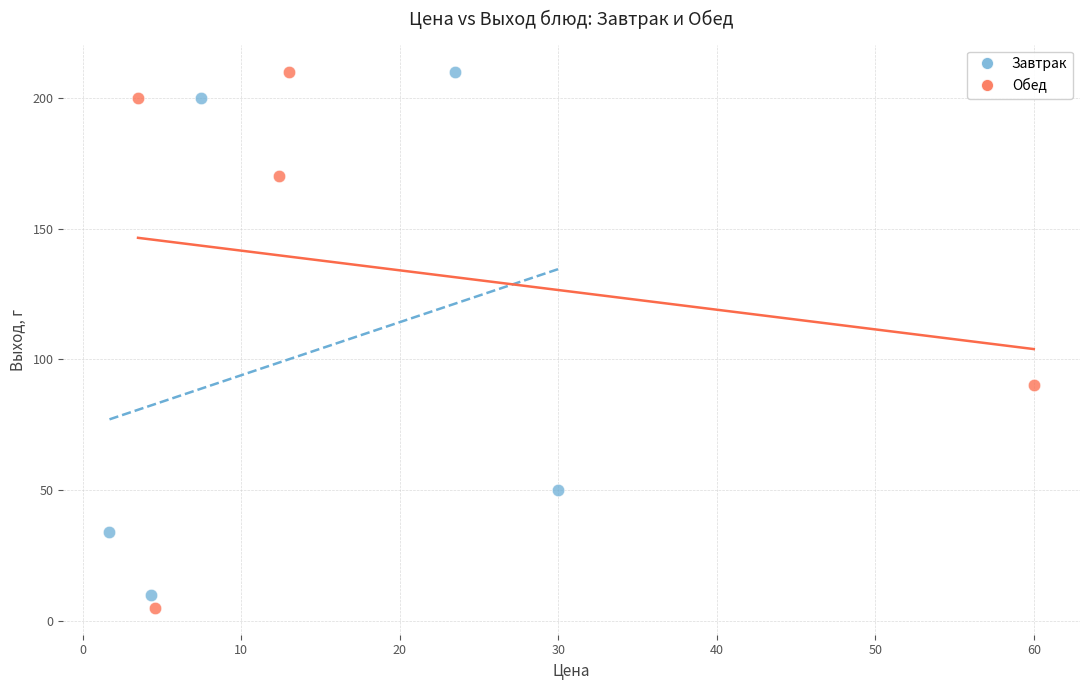

Which series has the largest Y range (max minus min)?

Обед